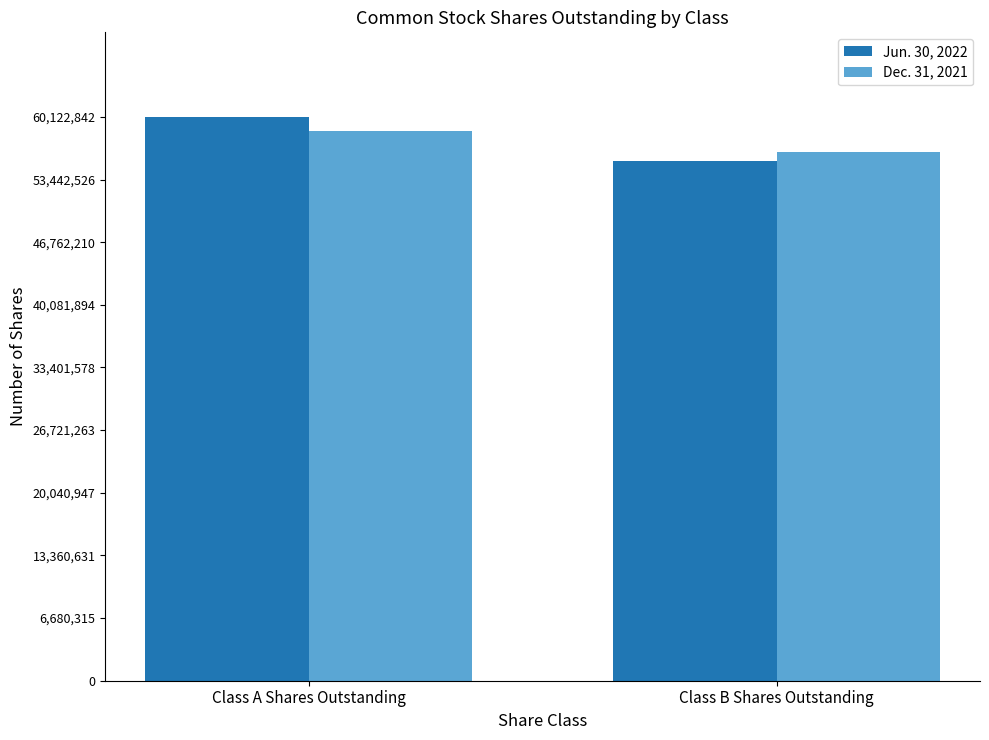

What is the approximate value of Jun. 30, 2022 at Class A Shares Outstanding?

60122842